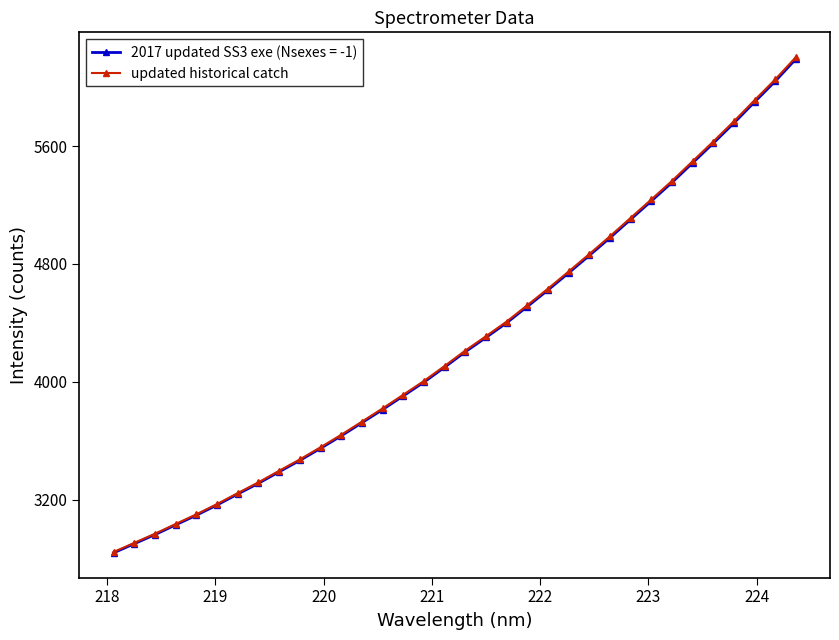

What is the minimum value shown in the chart?

2837.8